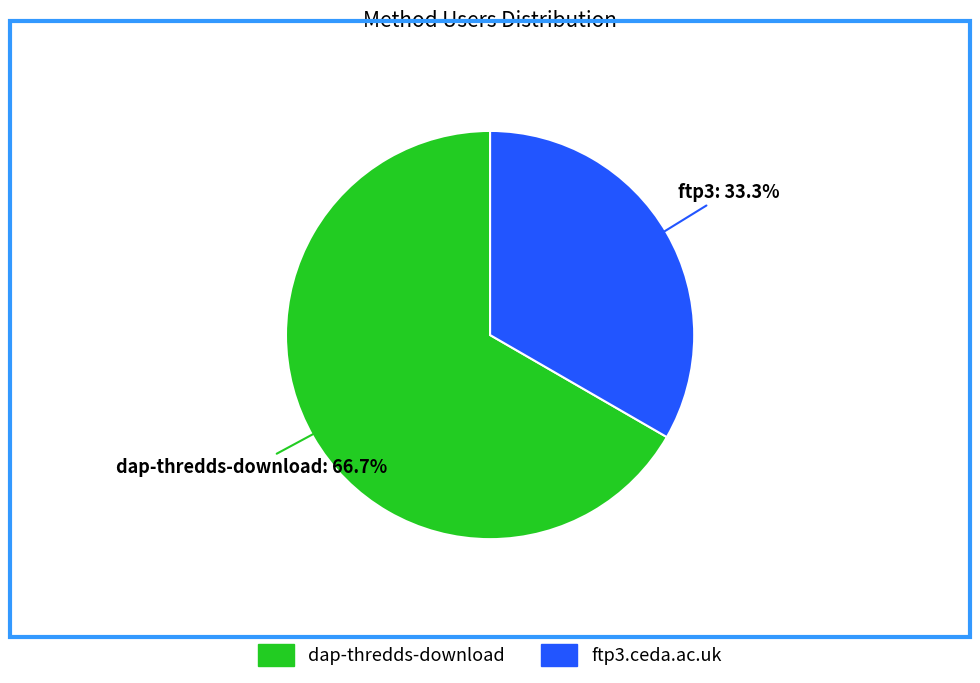

Is it true that ftp3.ceda.ac.uk is 33% of the pie?

True